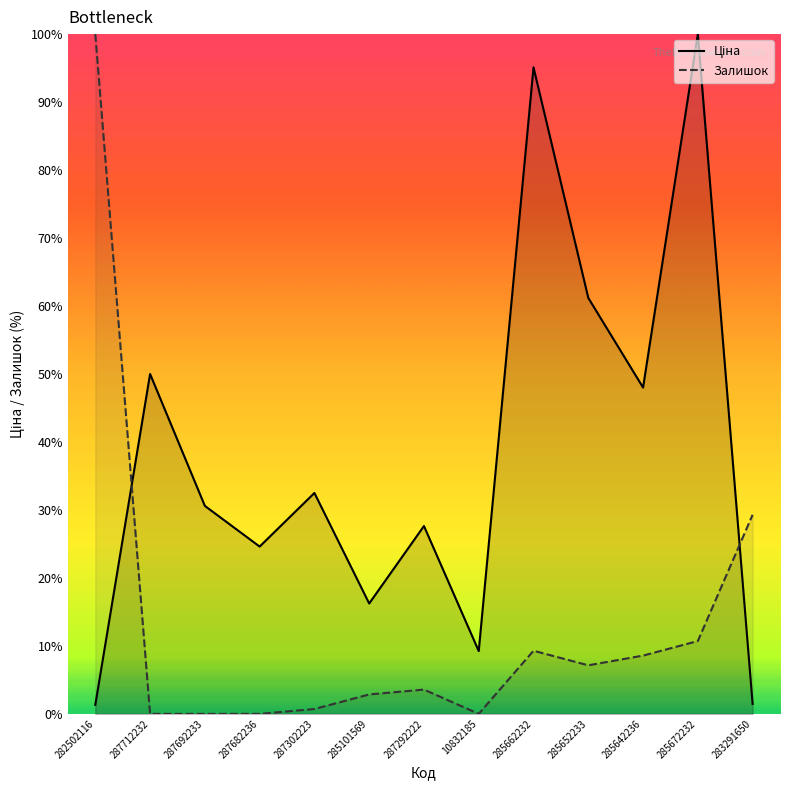

What is the value of the Залишок point at the 1st from the left?

100.0